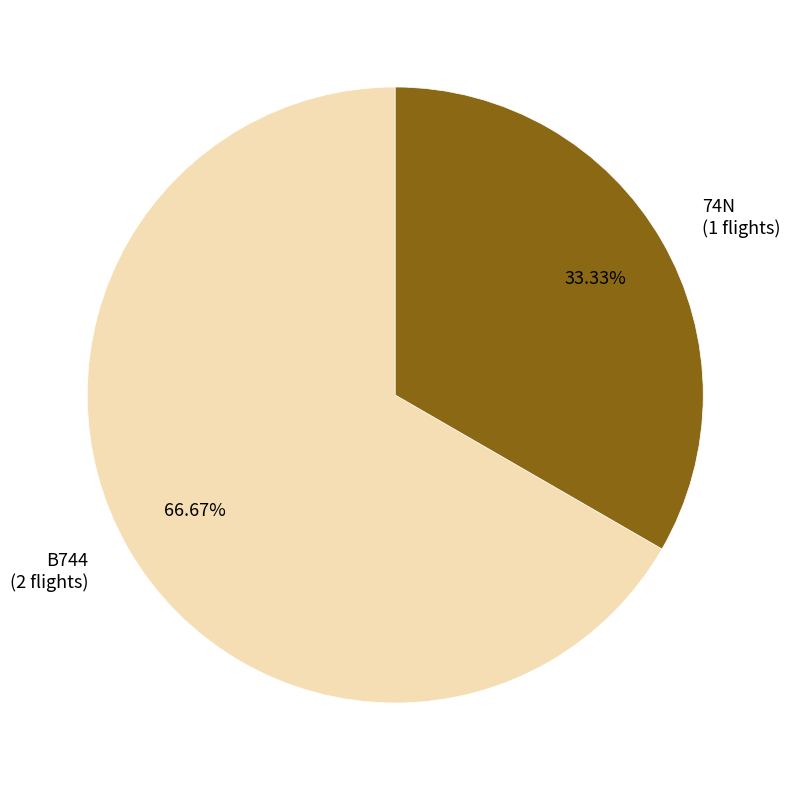

What portion of the pie excludes B744?

33.3%